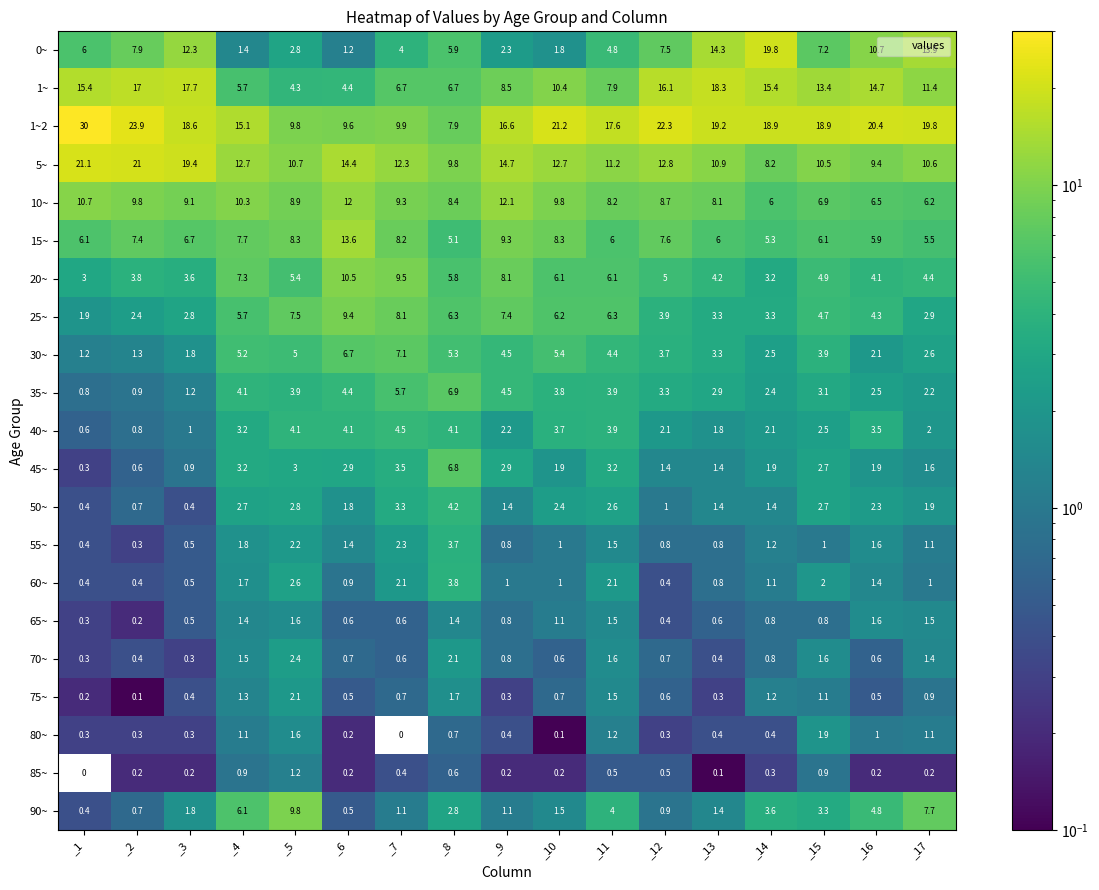

What is the sum of all 85~ values?

6.8